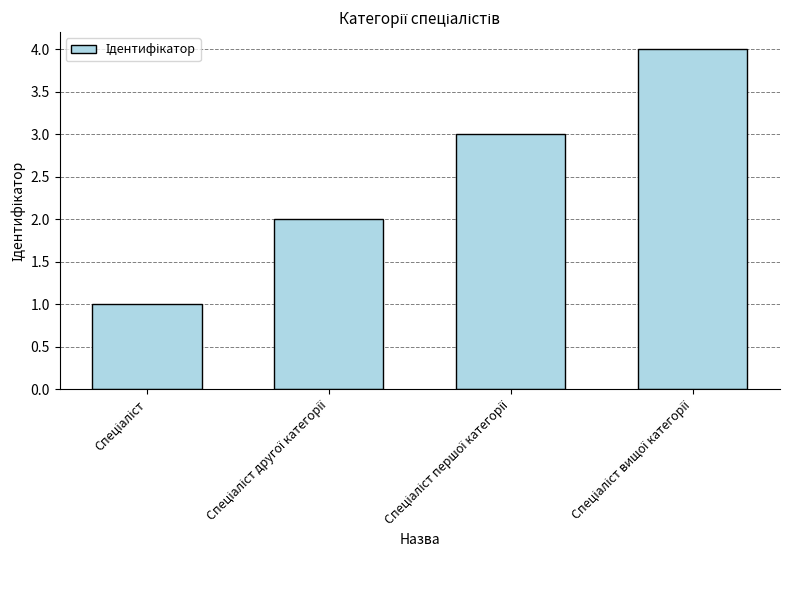

What is the sum of all values?

10